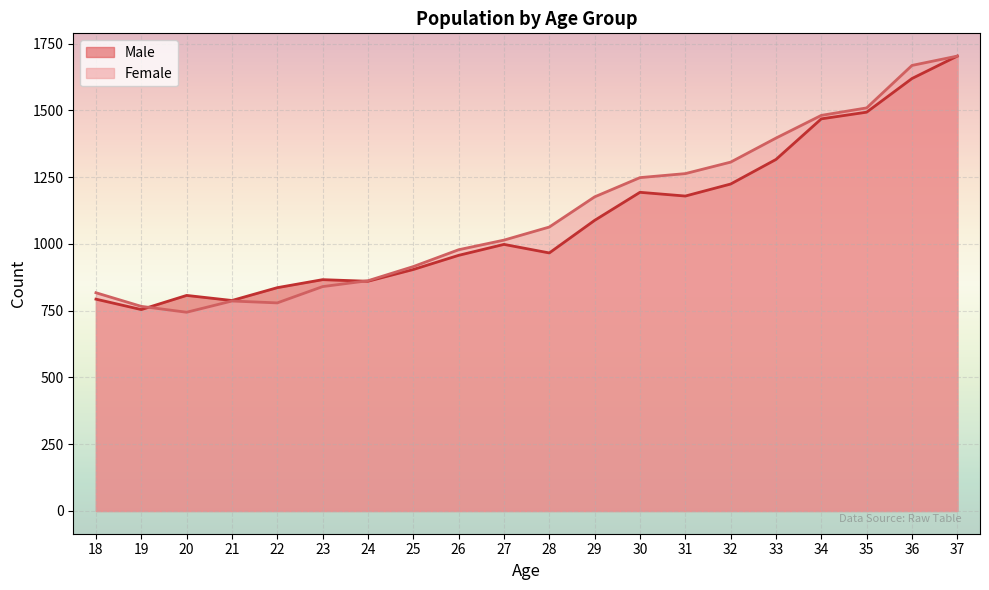

What is the average value of the Male series?

1091